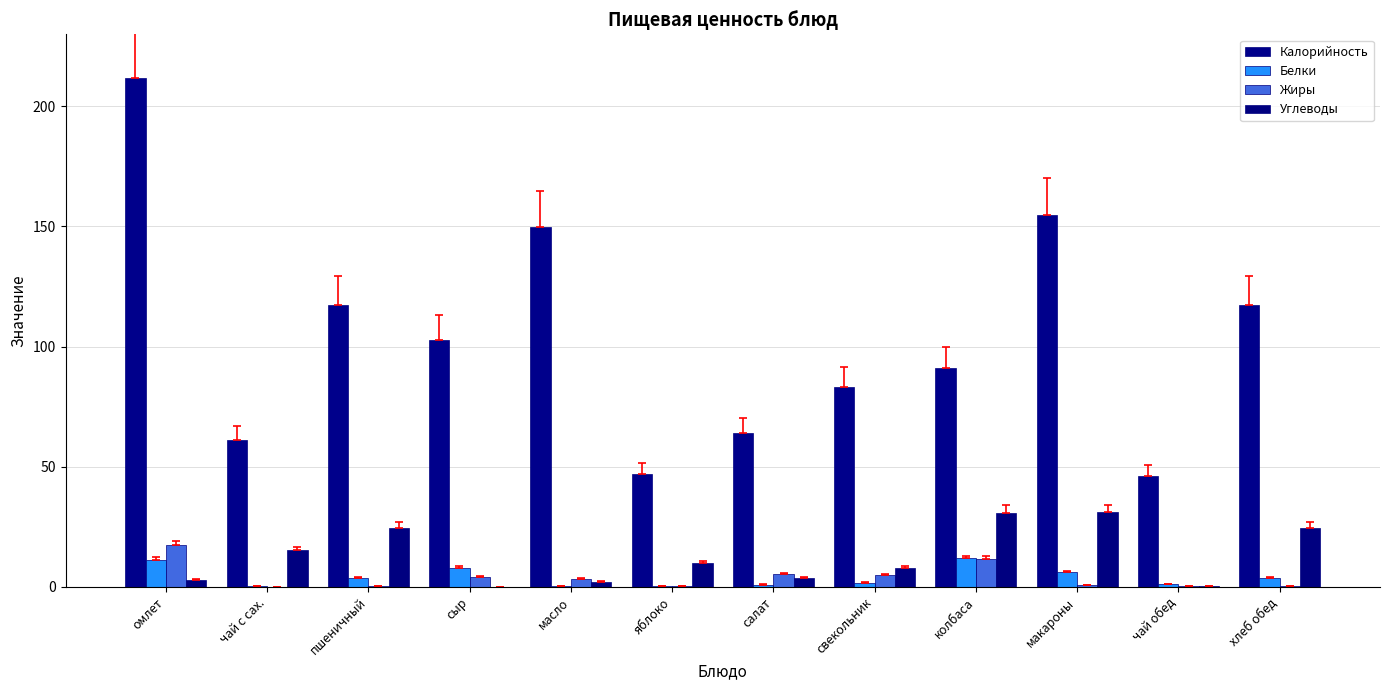

True or false: Углеводы has a value of 9.8 at яблоко.

True